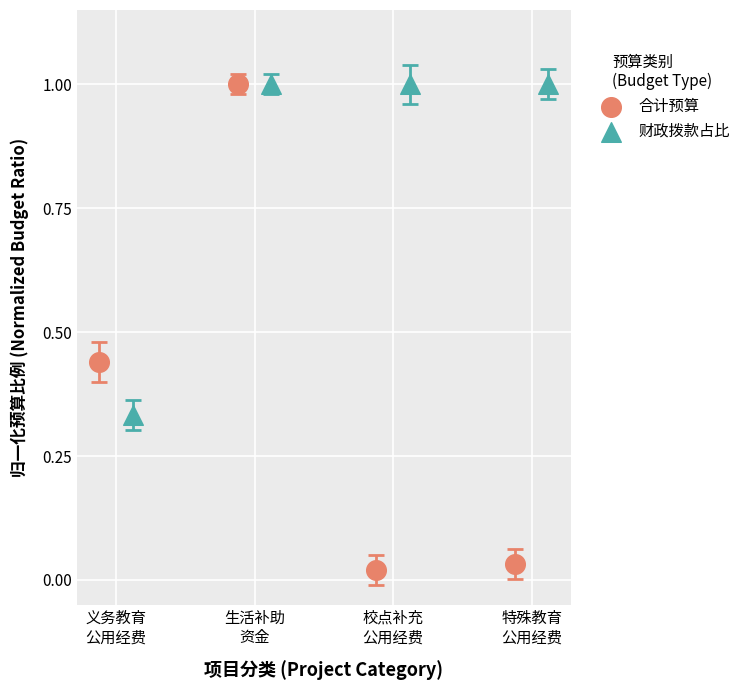

Which series contains the lowest Y value?

合计预算